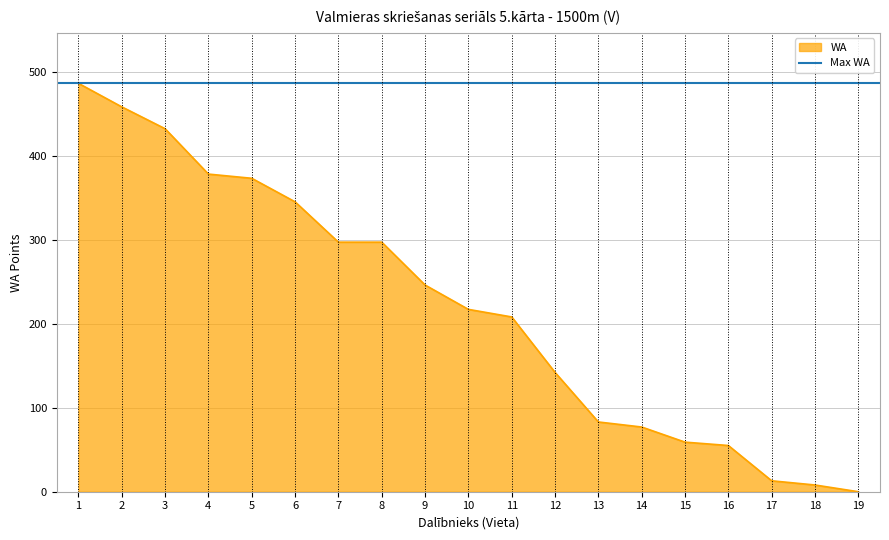

What is the difference between the second highest and minimum values?

458